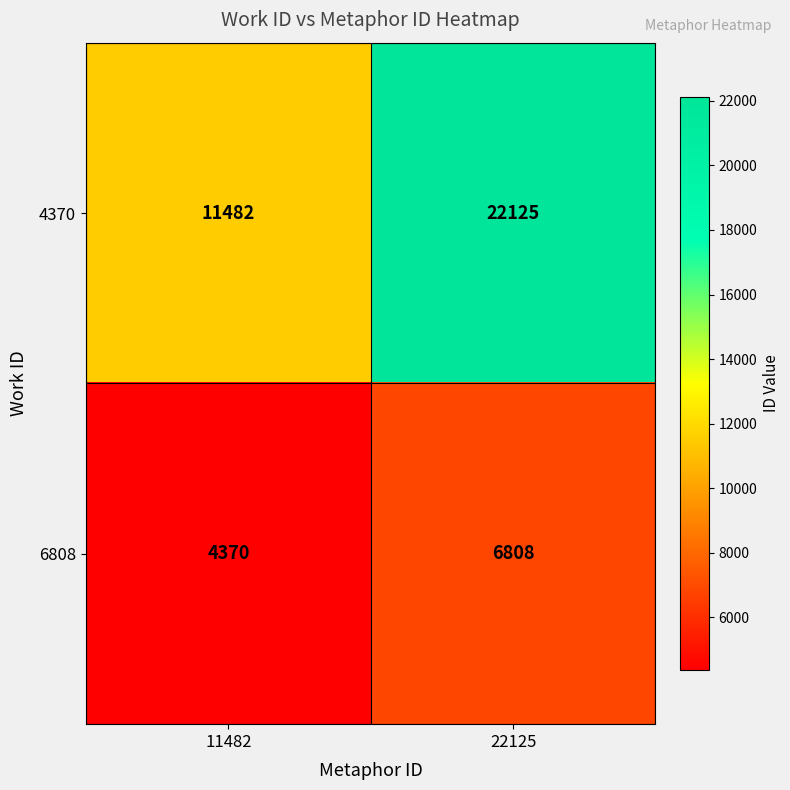

Which series has the largest total across all categories?

4370